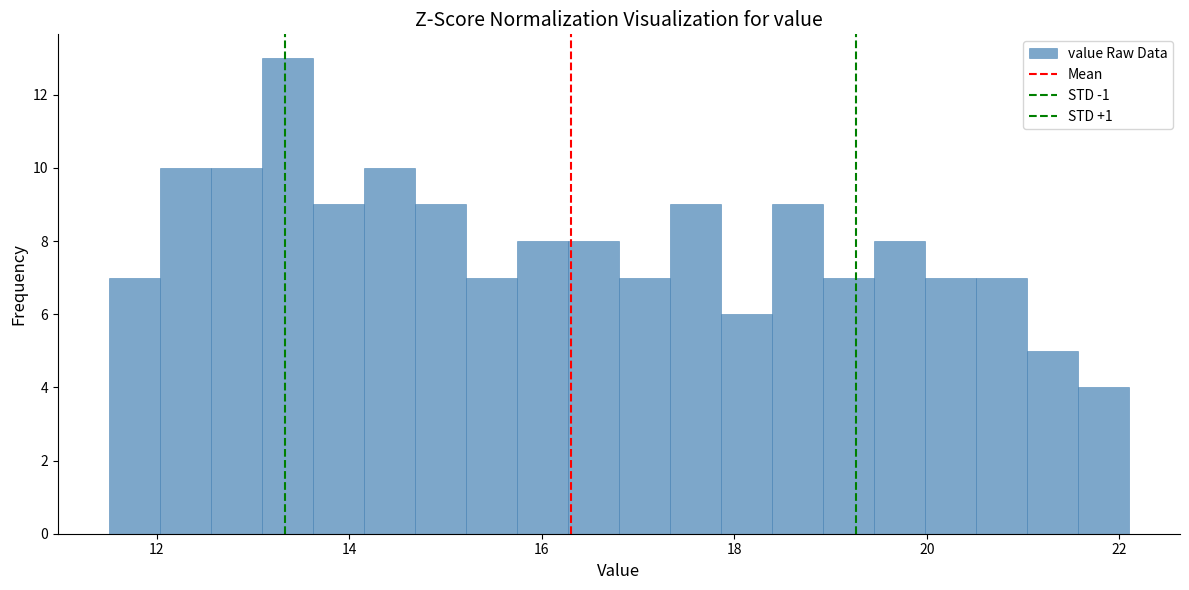

Around what value on the x-axis is the tallest bar? Give the approximate position of its centre, as read against the axis.

13.4